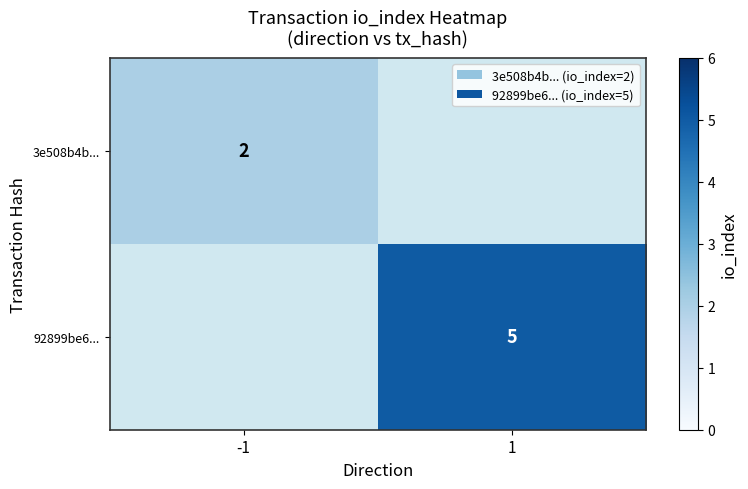

The value of 3e508b4b... at -1 is 2. True or false?

True